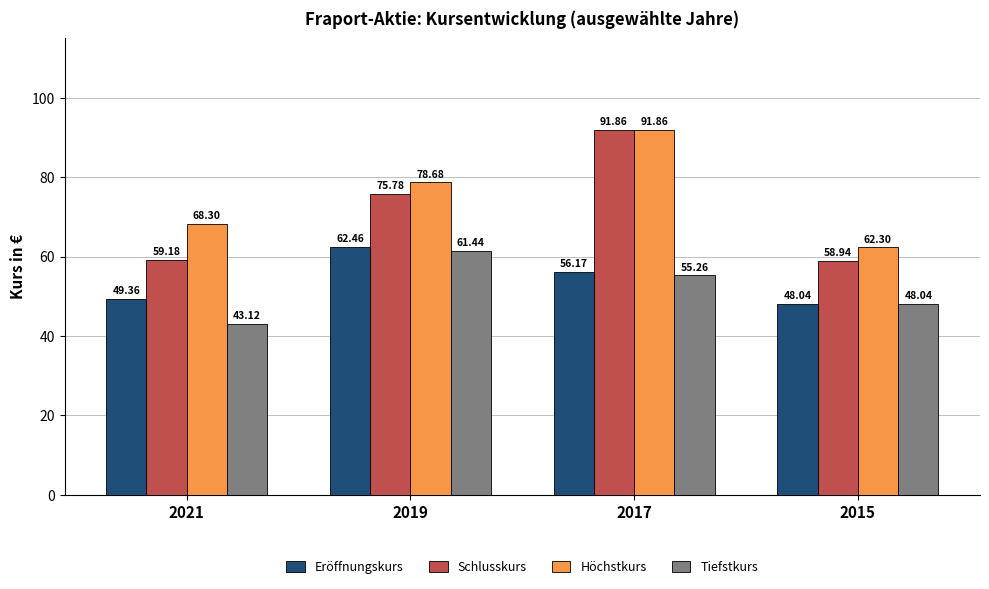

Rank the categories by Höchstkurs value from highest to lowest.

2017, 2019, 2021, 2015